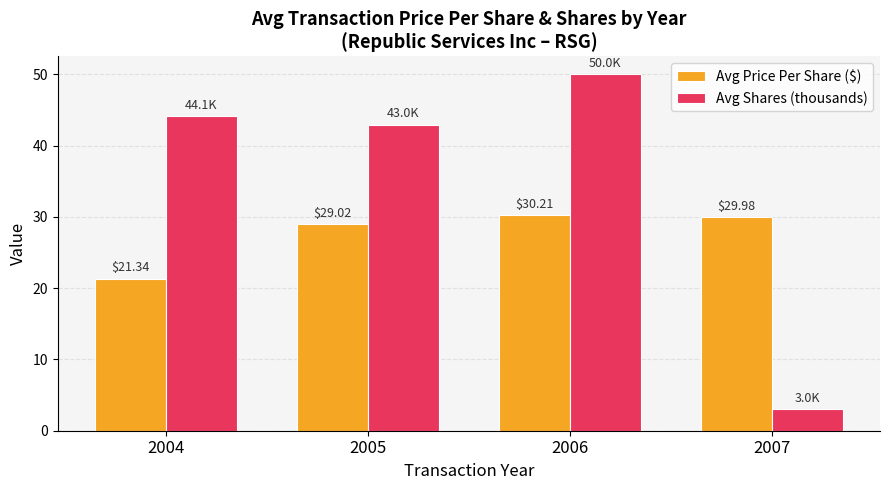

Reading left to right, list all the values displayed in this chart.

Avg Price Per Share ($): 21.3	29.0	30.2	30.0
Avg Shares (thousands): 44.1	43.0	50.0	3.0